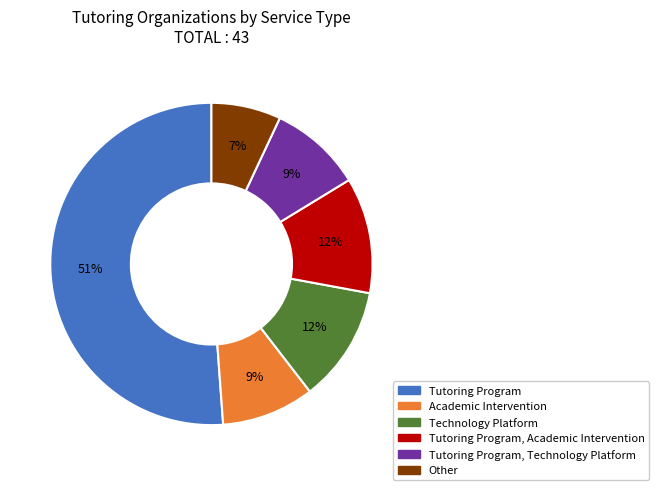

What is the smallest slice in the pie chart?

Other